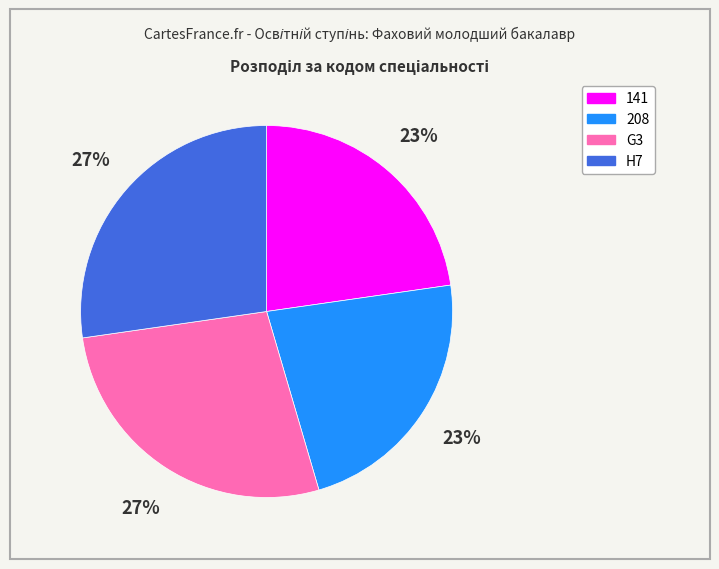

Between G3 and 208, which is larger?

G3